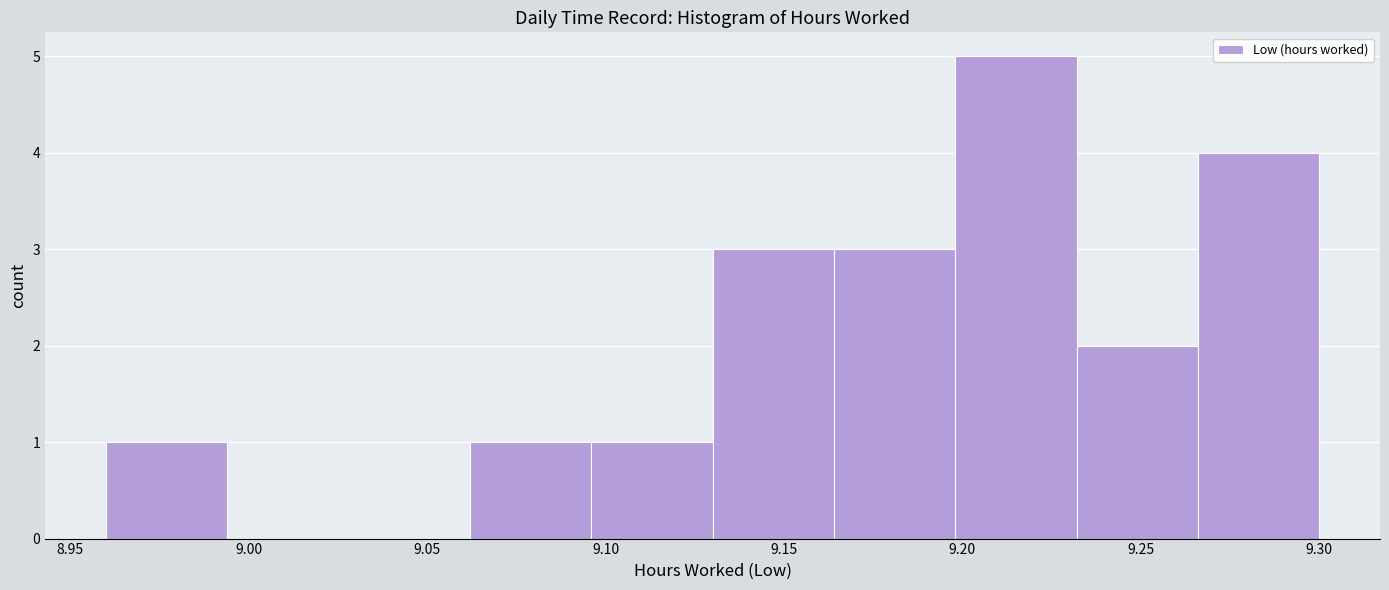

Reading left to right, transcribe this chart: for each bar, give the range it covers on the x-axis and its height. Neither the bar edges nor the heights are printed on the chart, so give them approximately, as read against the axes.

8.960 to 8.994: 1
8.994 to 9.028: 0
9.028 to 9.062: 0
9.062 to 9.096: 1
9.096 to 9.130: 1
9.130 to 9.164: 3
9.164 to 9.198: 3
9.198 to 9.232: 5
9.232 to 9.266: 2
9.266 to 9.300: 4